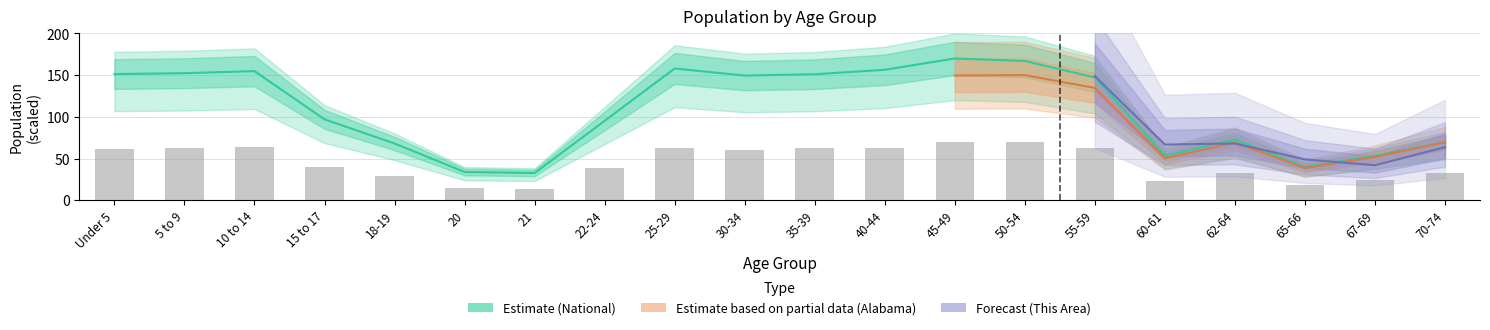

Are the bars grouped side by side (vs. stacked)?

No